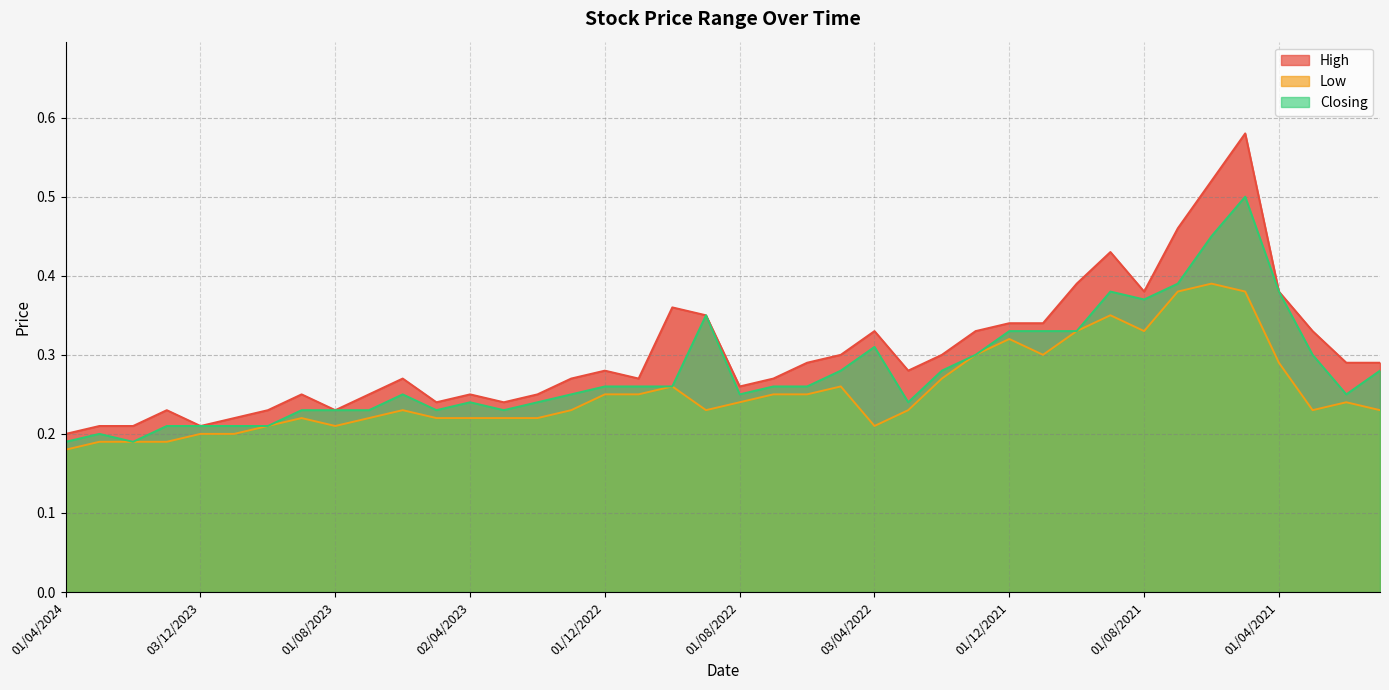

What are all the series names shown in the legend?

High, Low, Closing